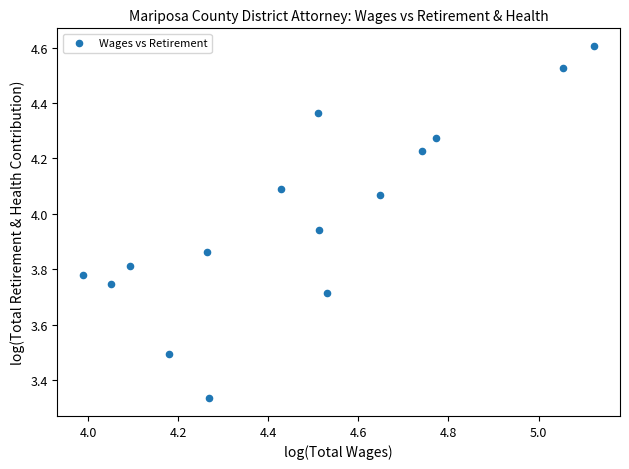

What is the range of X values (max minus min)?

1.1